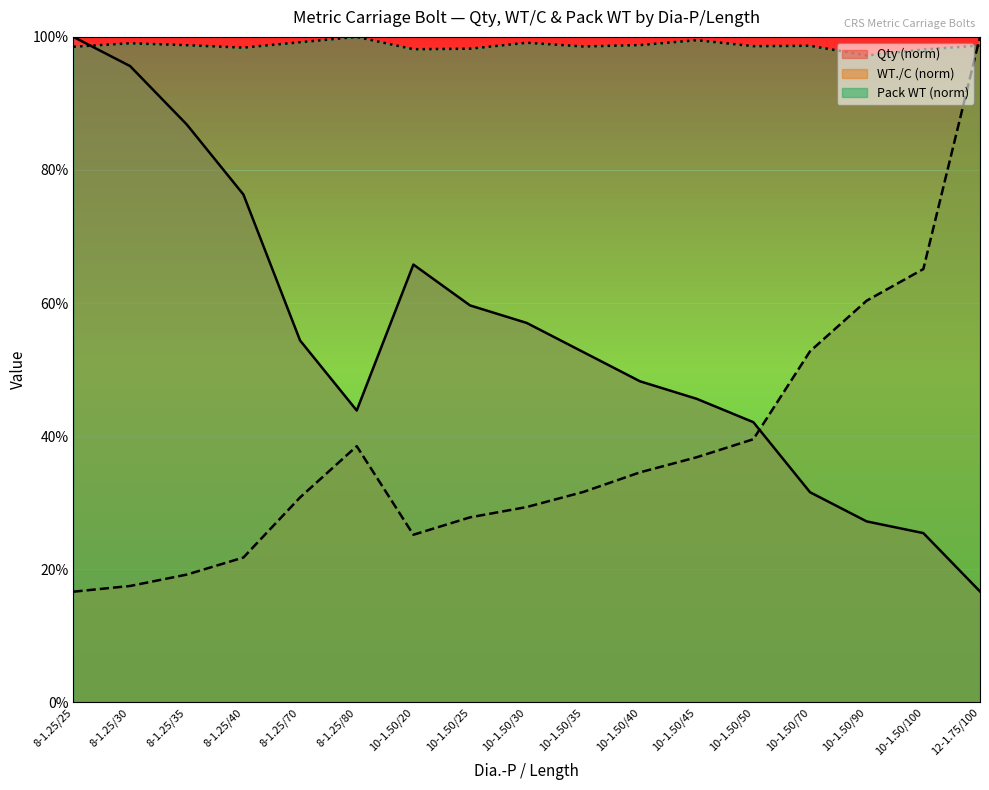

Which series has the largest total across all categories?

Pack WT (norm)